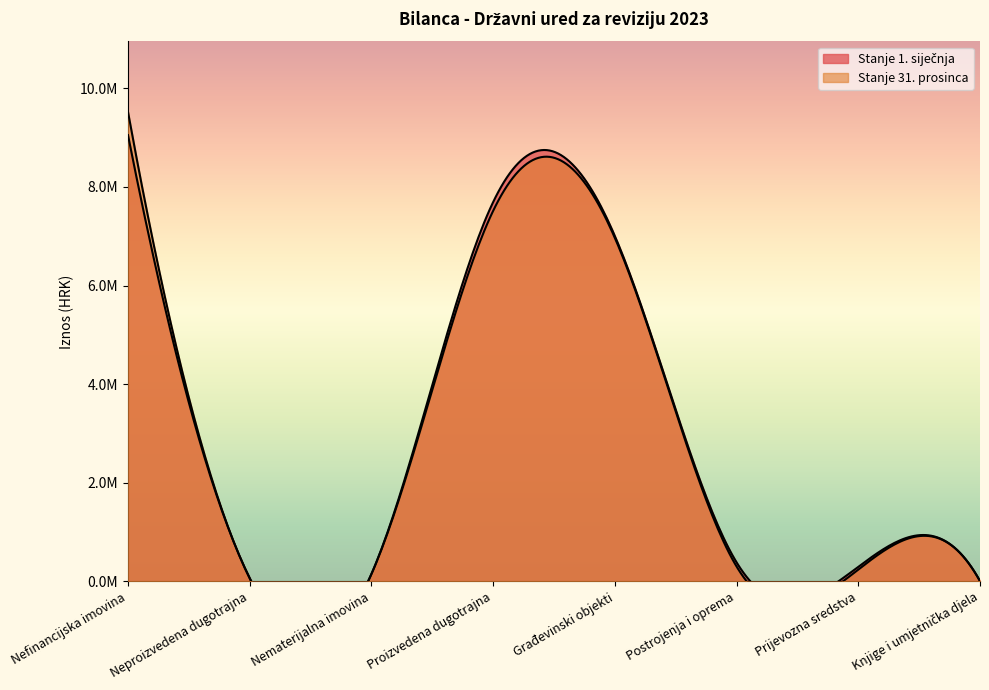

What is the maximum value for Stanje 31. prosinca?

9521176.1